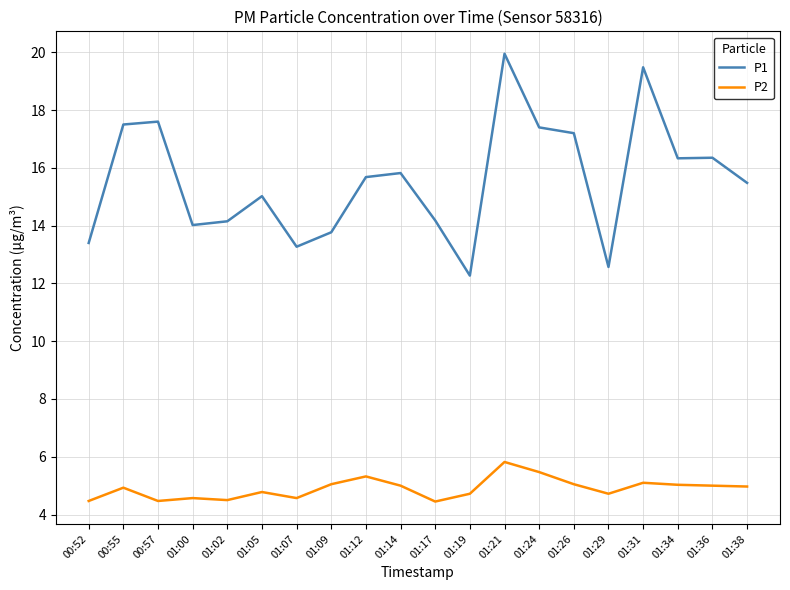

True or false: P2 has a value of 2.1 at 01:29.

False